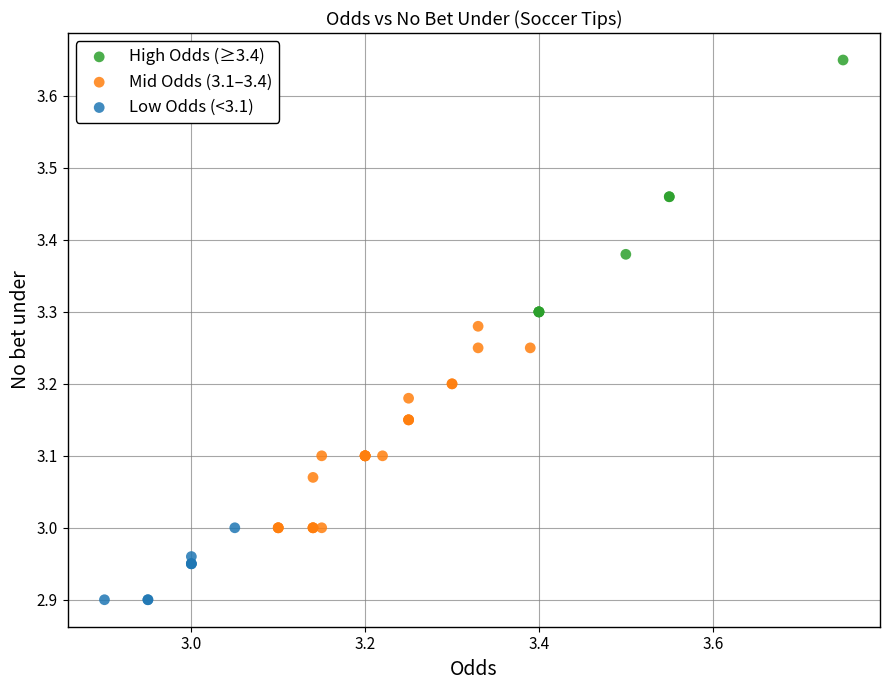

Which series contains the lowest Y value?

Low Odds (<3.1)